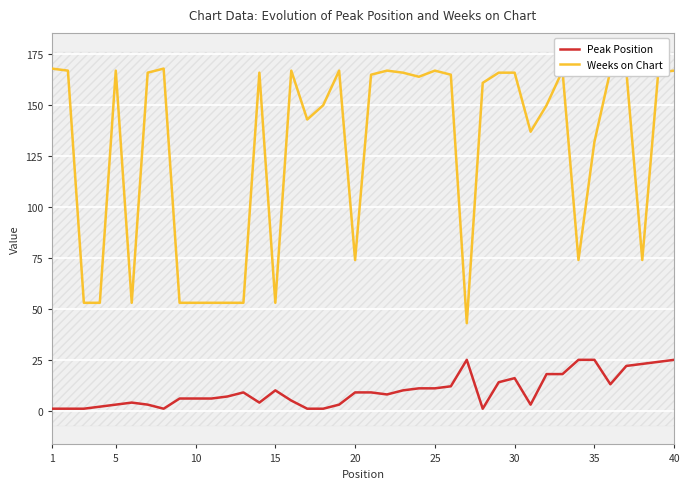

The value of Weeks on Chart at 10 is 33. True or false?

False